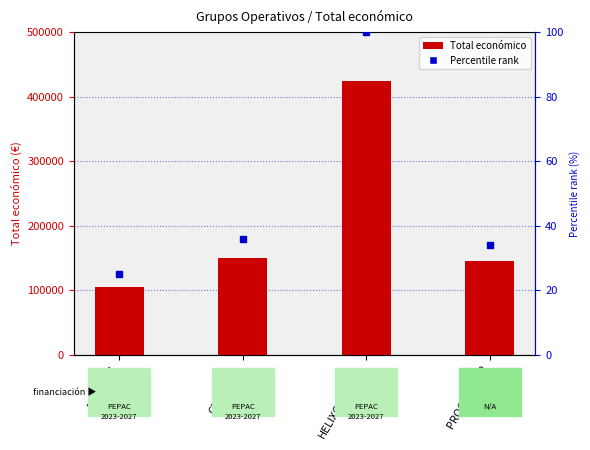

At which label is the value closest to 265118?

CER-AGUA